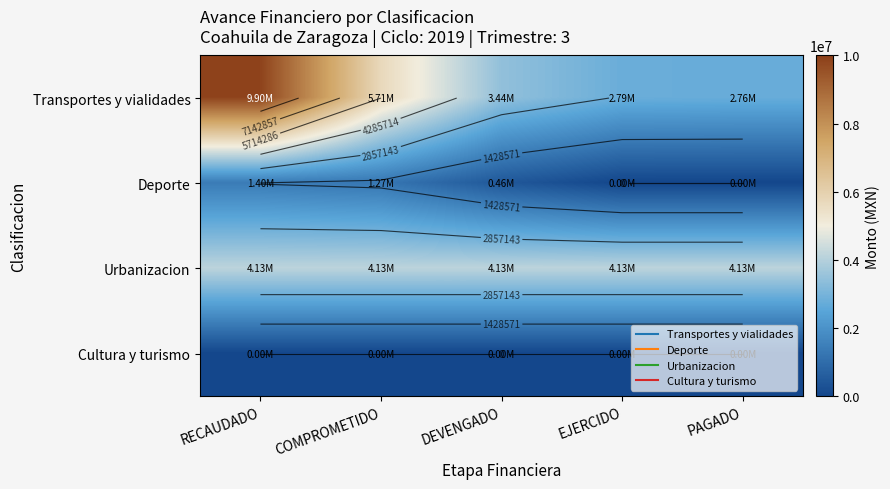

At DEVENGADO, list the series in order from smallest to largest.

Cultura y turismo, Deporte, Transportes y vialidades, Urbanizacion